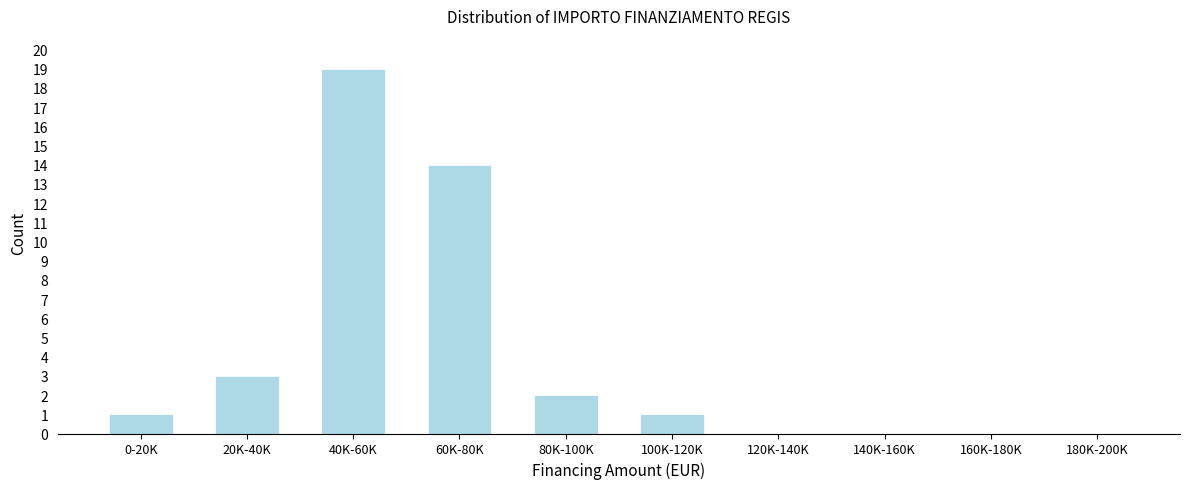

Reading left to right, list all the values displayed in this chart.

0-20K=1	20K-40K=3	40K-60K=19	60K-80K=14	80K-100K=2	100K-120K=1	120K-140K=0	140K-160K=0	160K-180K=0	180K-200K=0